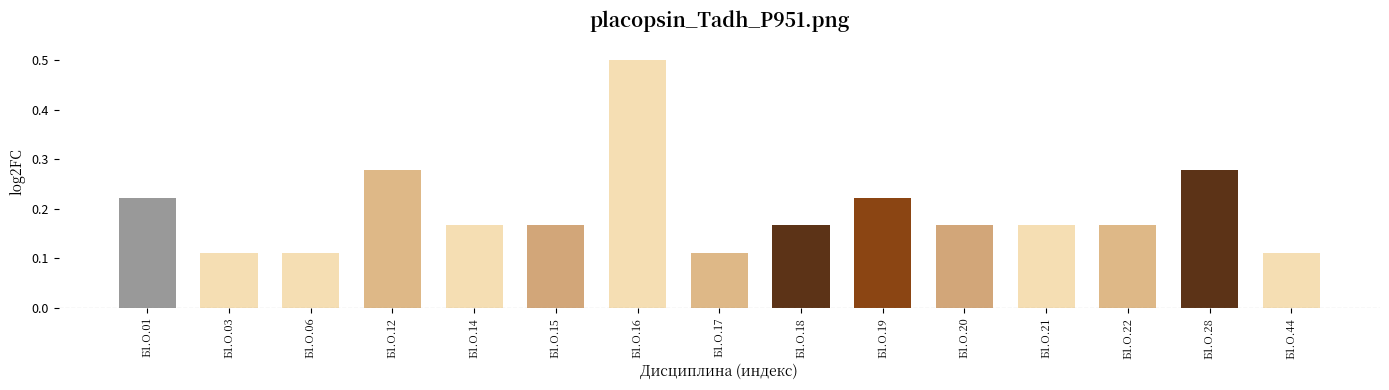

What is the maximum value shown in the chart?

0.5